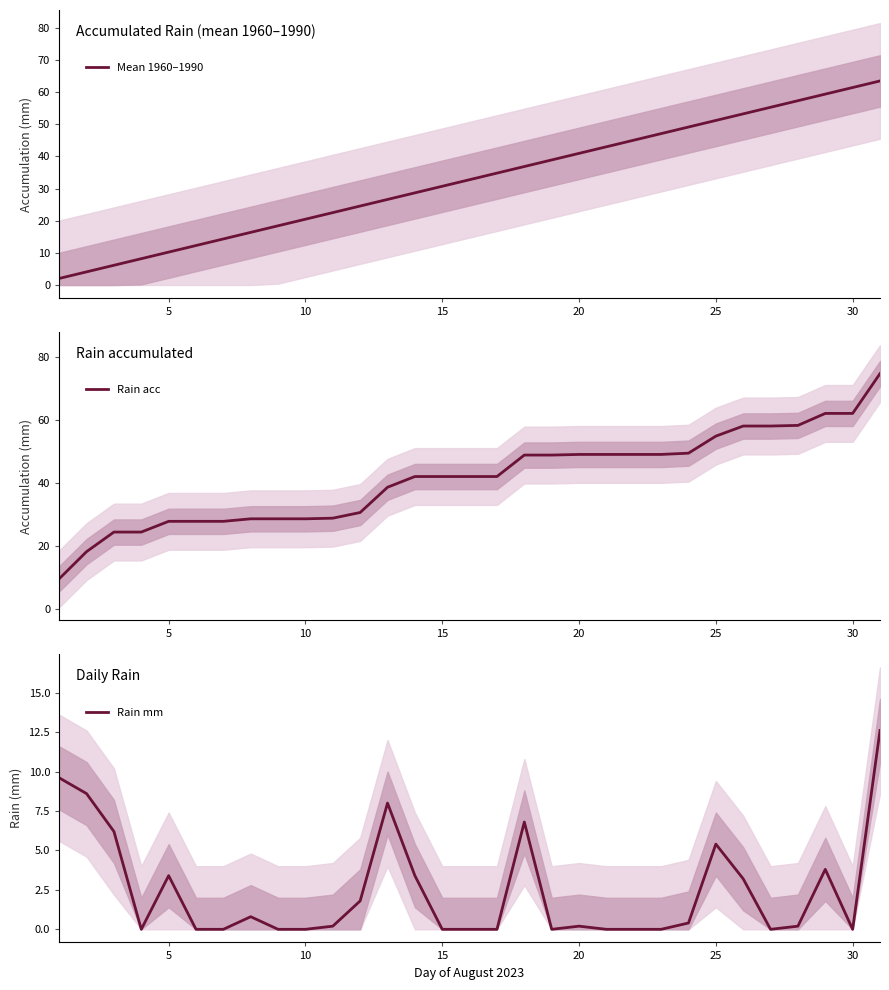

How many values in the Mean 1960–1990 series are below 32?

15